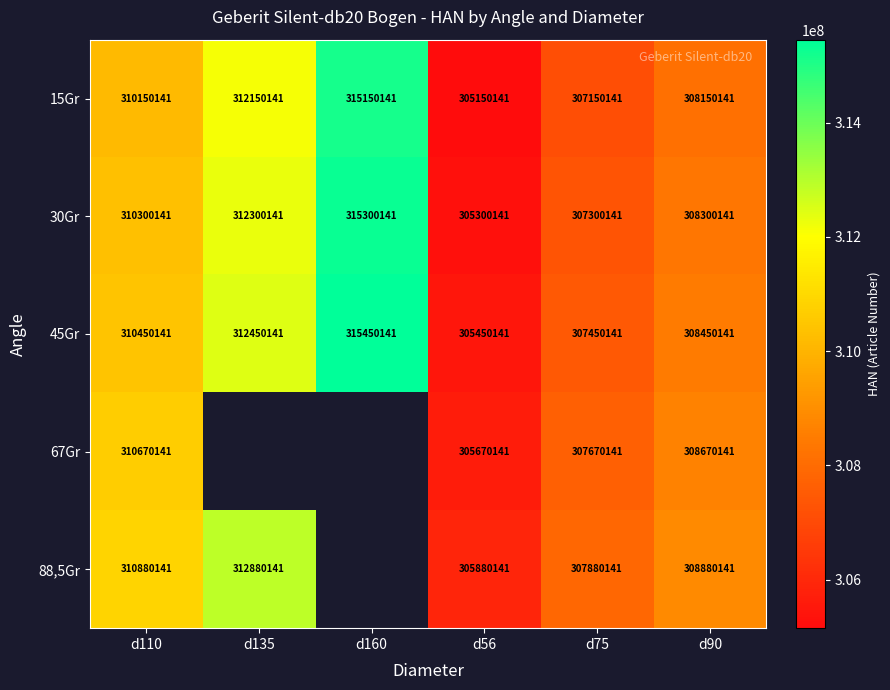

How many data points in 15Gr are less than 310150141?

3